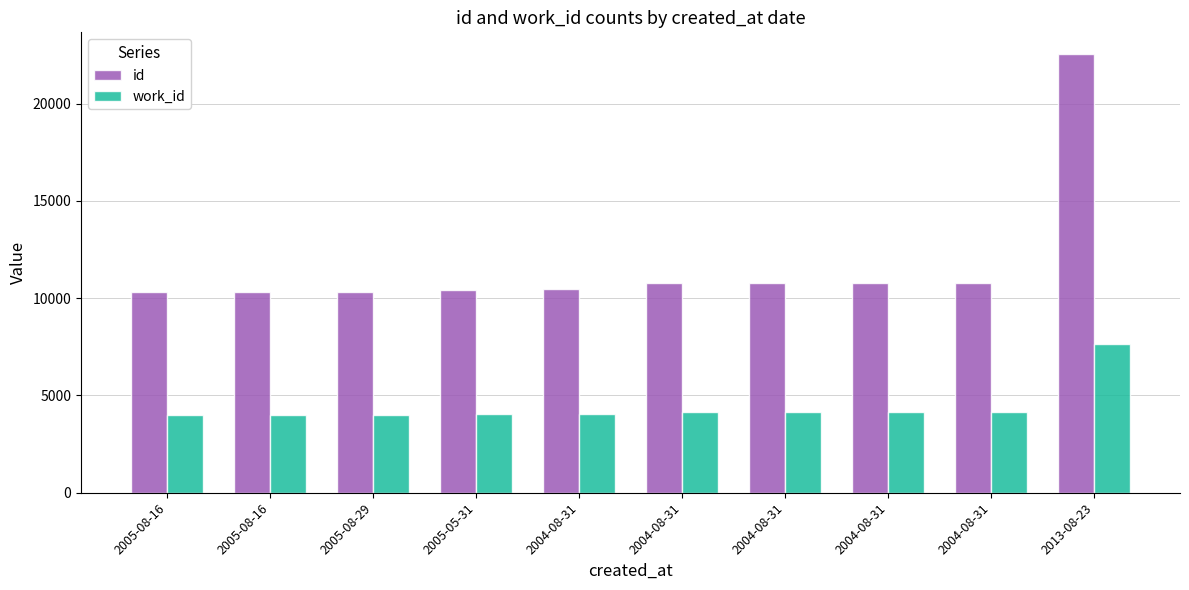

The work_id series shows 1881 at 2004-08-31. True or false?

False